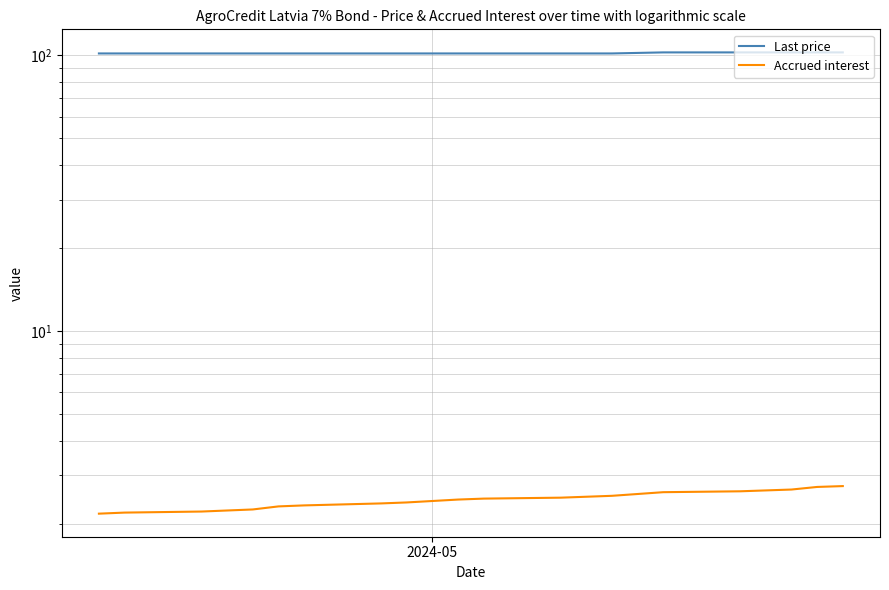

List the series in order of their peak value, highest first.

Last price, Accrued interest